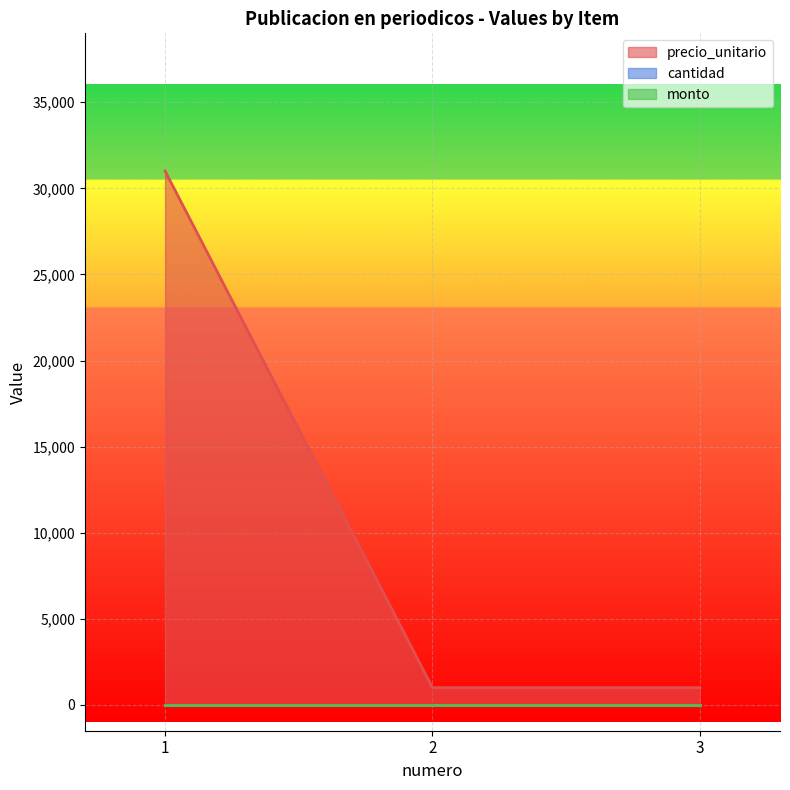

Is the value of cantidad at 1 greater than the value of precio_unitario at 1?

No